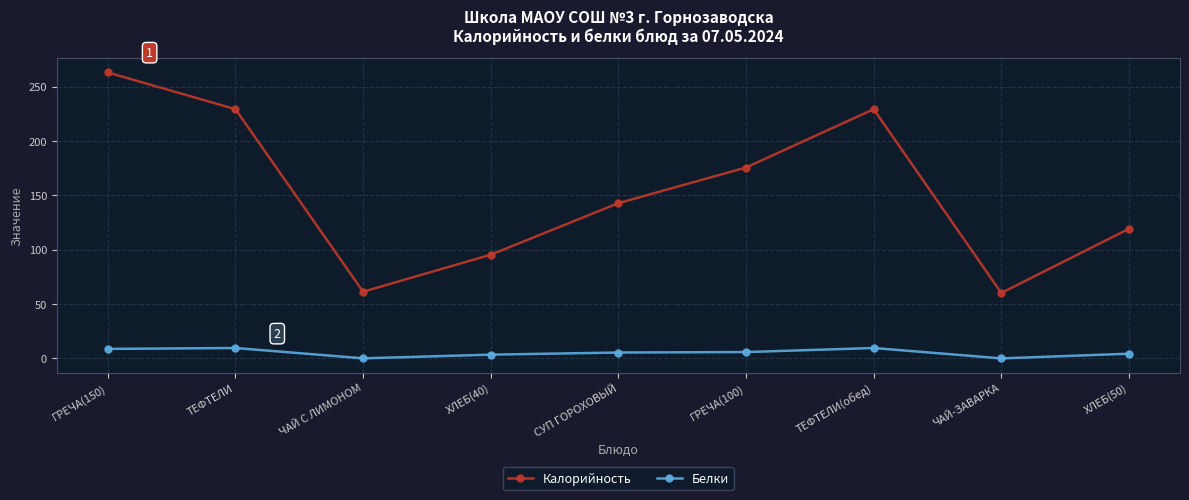

What is the maximum value shown in the chart?

263.0